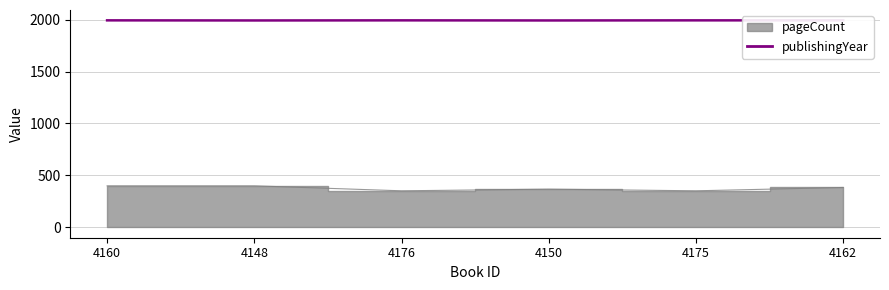

True or false: publishingYear and publishingYear (r) intersect in this chart.

False